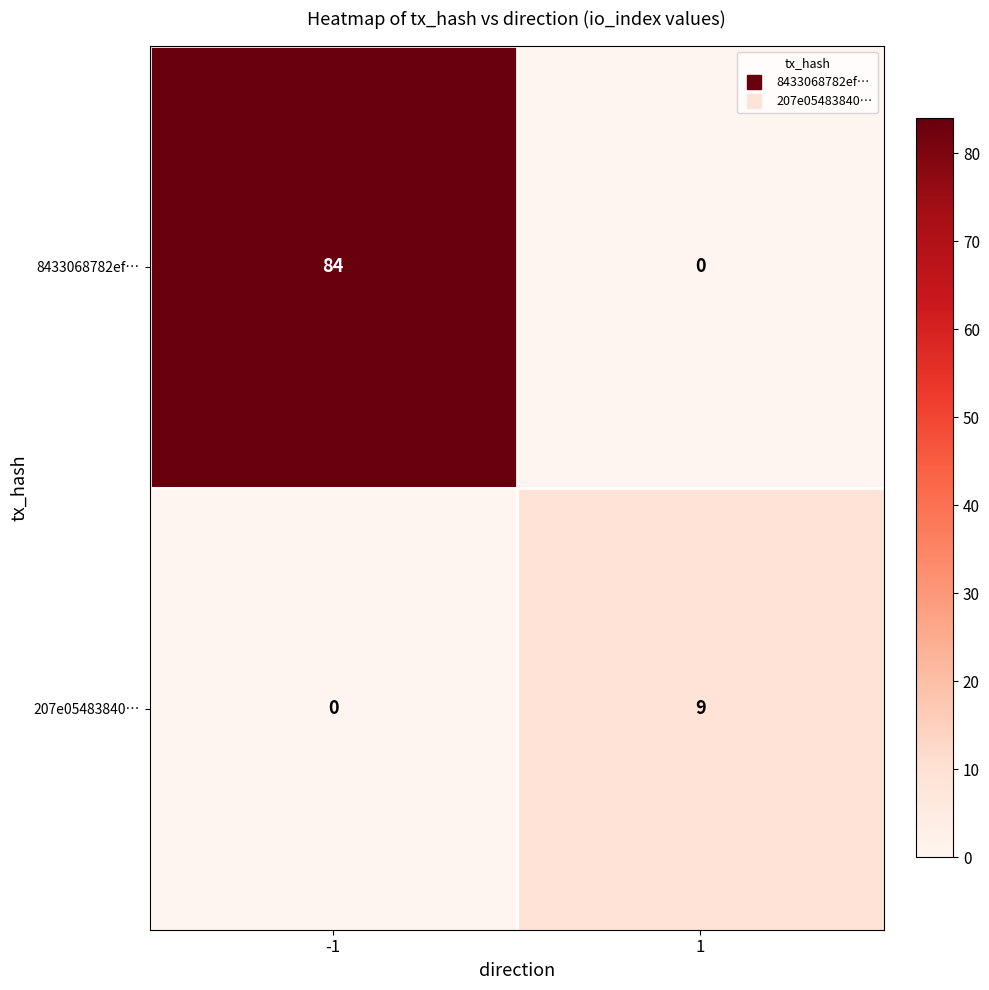

Reading right to left, transcribe all the data shown in this chart.

8433068782ef…: 0	84
207e05483840…: 9	0